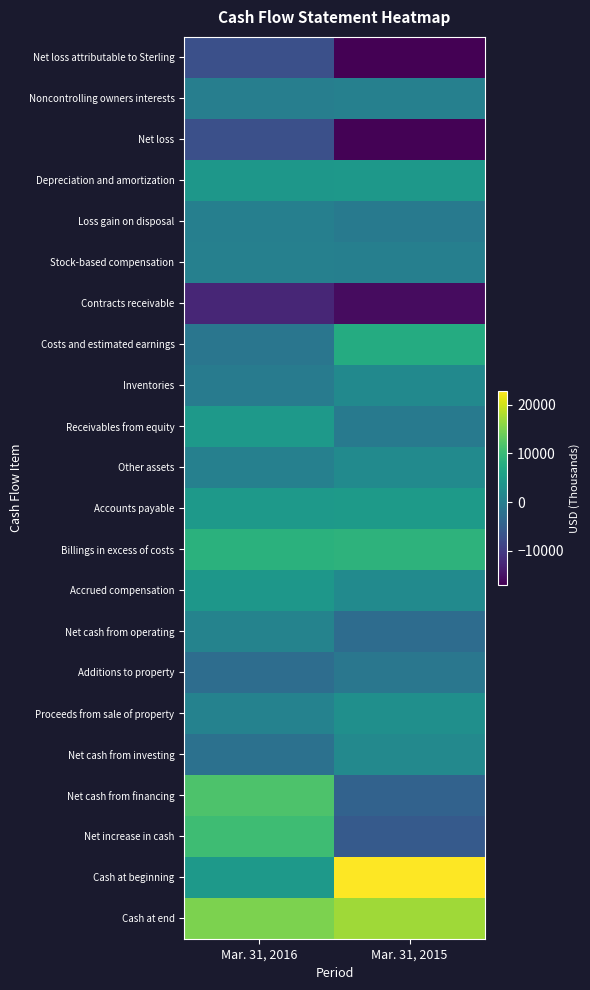

What is the greatest value displayed?

22843